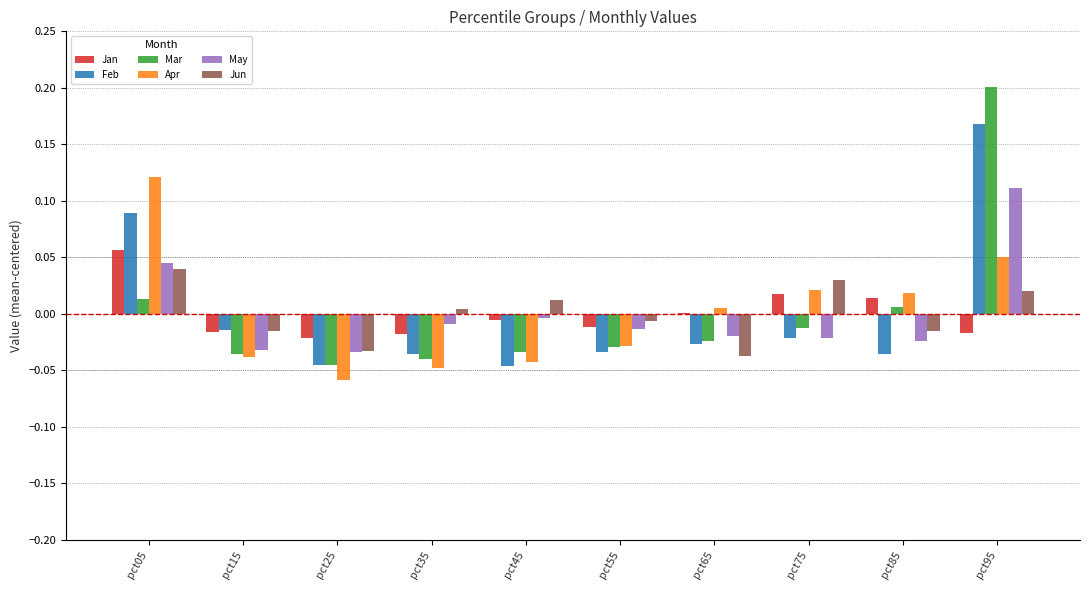

Are the bars horizontal?

No